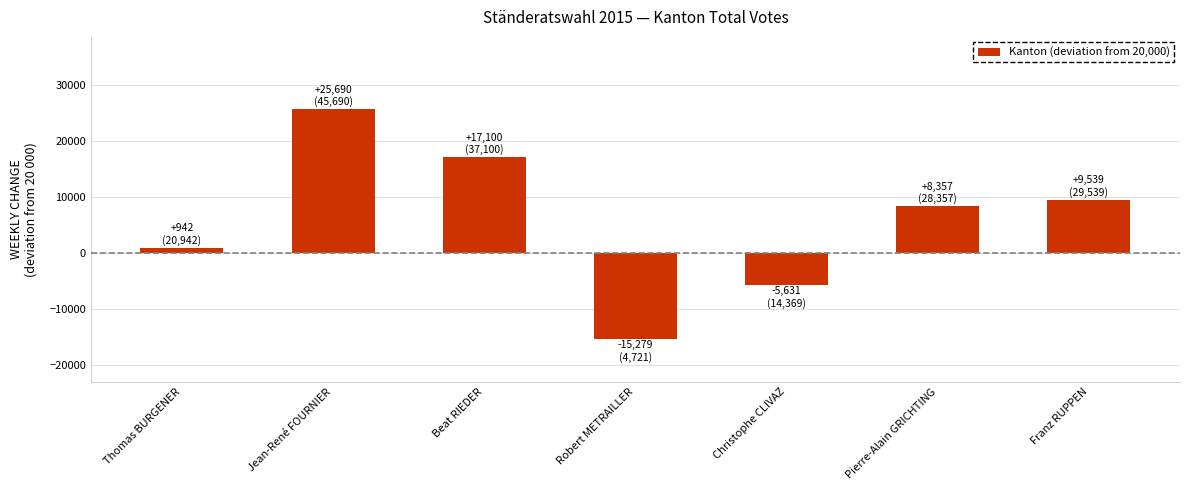

At which category does the chart reach its peak across all series?

Jean-René FOURNIER